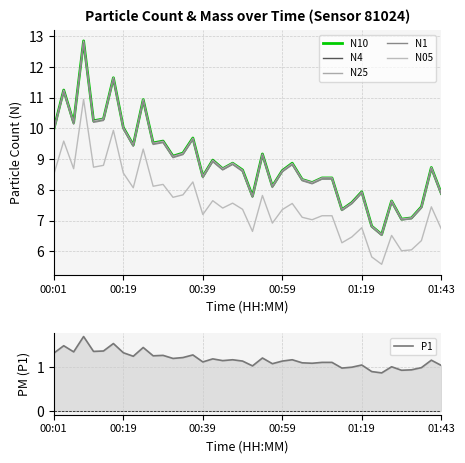

The value of P1 at 00:01 is 0.6. True or false?

False